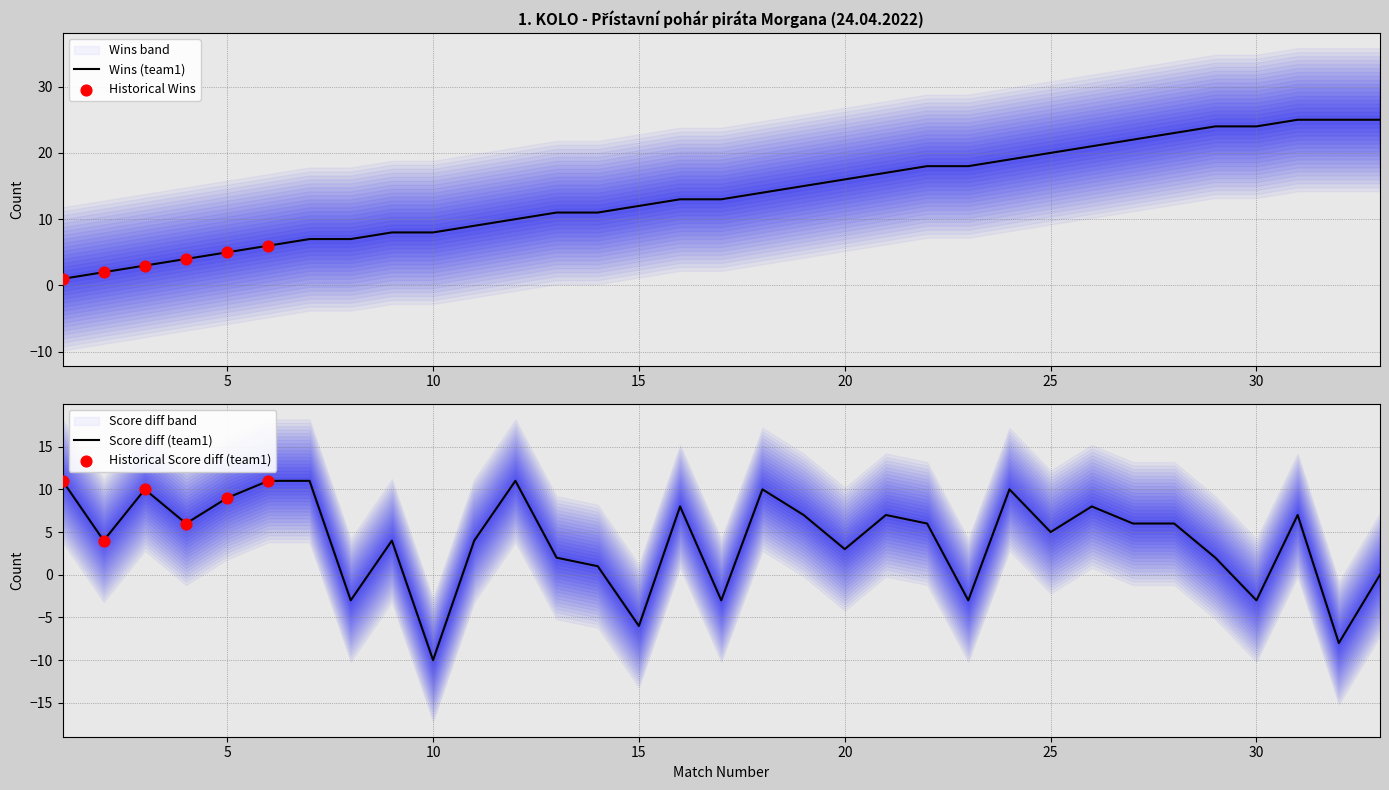

What is the lowest value of the Score diff (team1) series?

-10